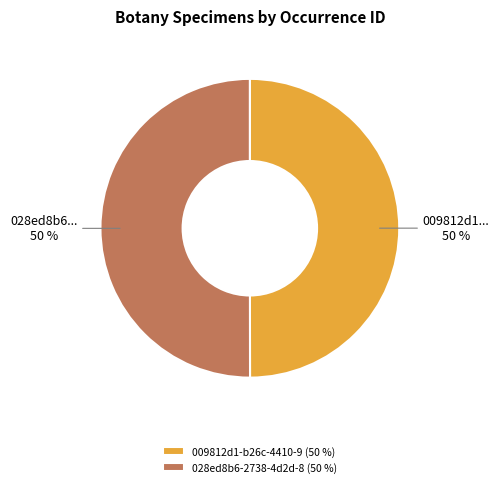

The 009812d1-b26c-4410-9 (50 %) slice represents 50% of the pie. True or false?

True